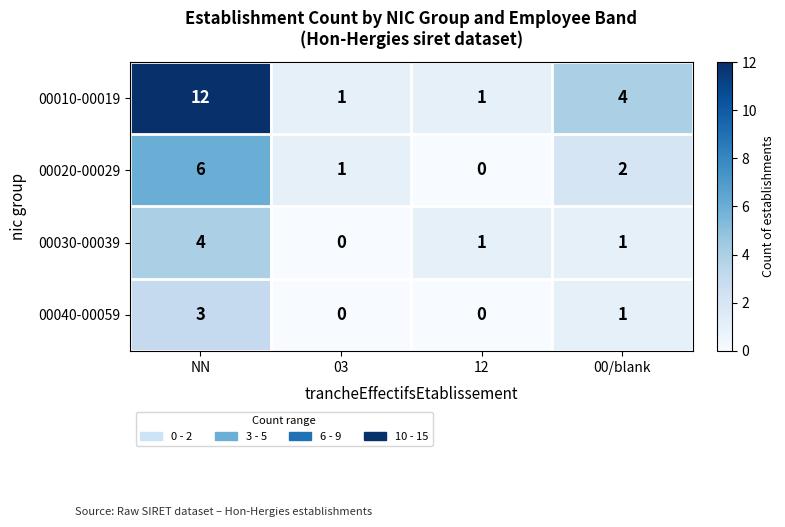

Between NN and 03, which series saw the biggest shift?

00010-00019